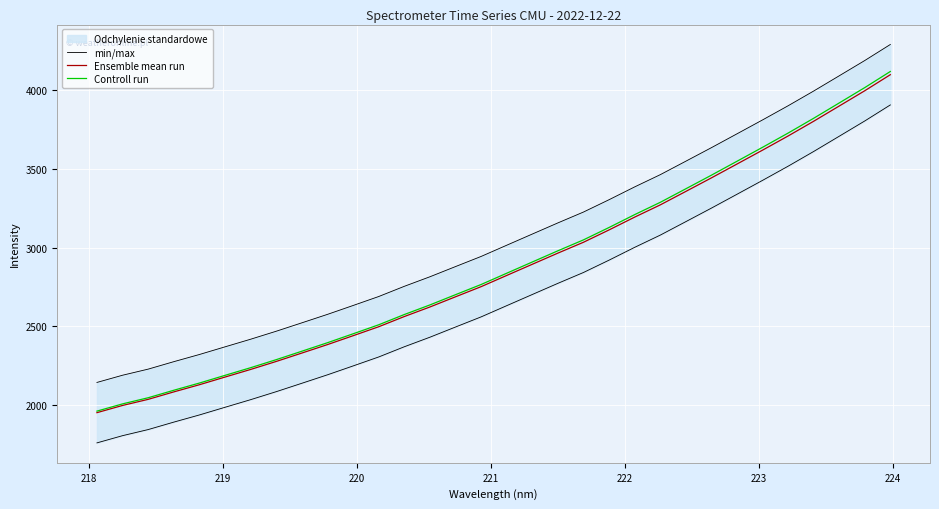

What is the minimum value for Ensemble mean run?

1949.4